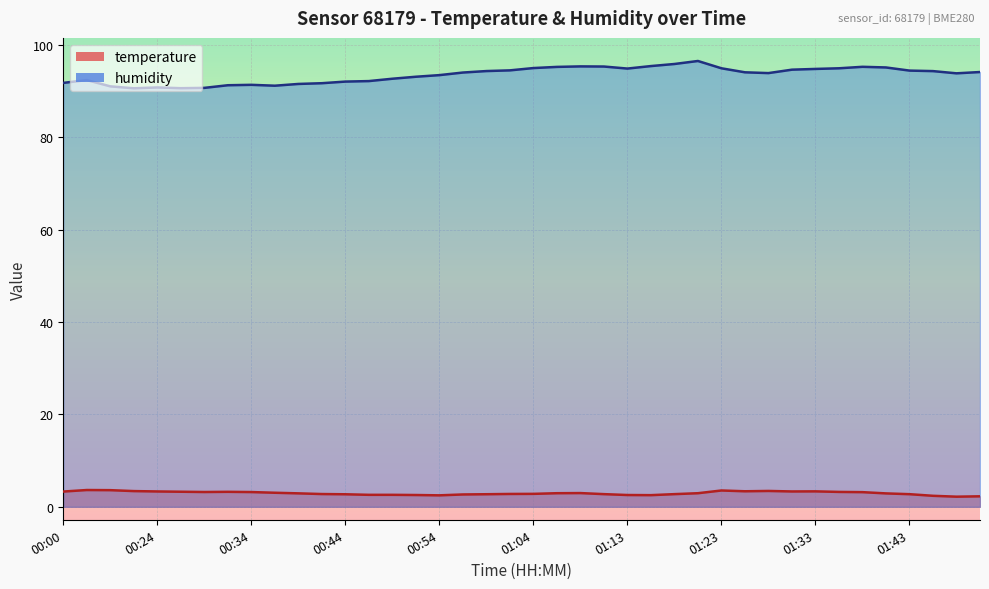

Is it true that humidity equals 91.8 at 00:00?

True